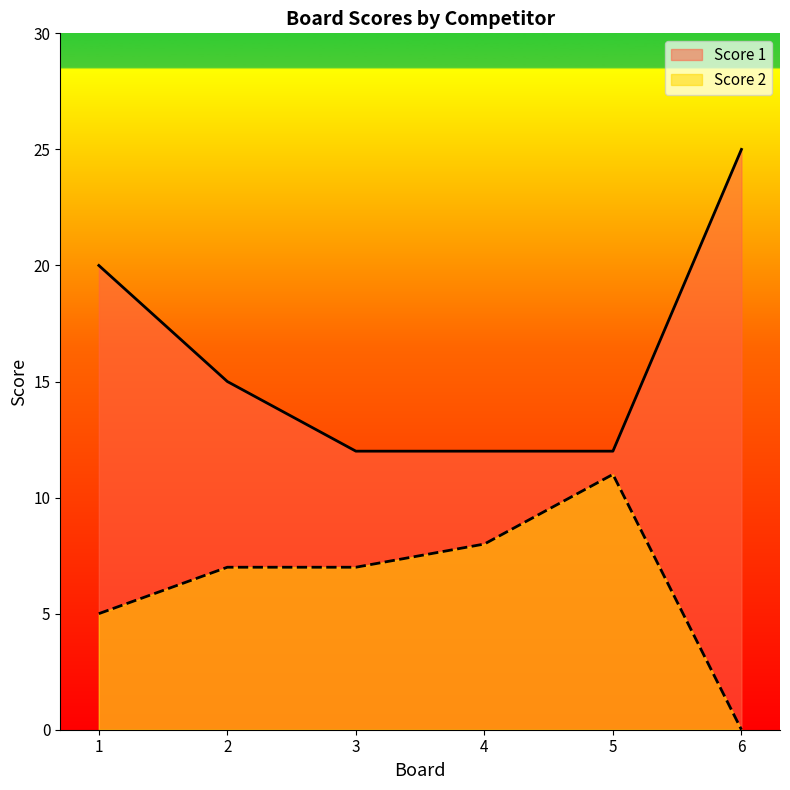

What value does the Score 1 series have at 2, to the nearest 10?

20